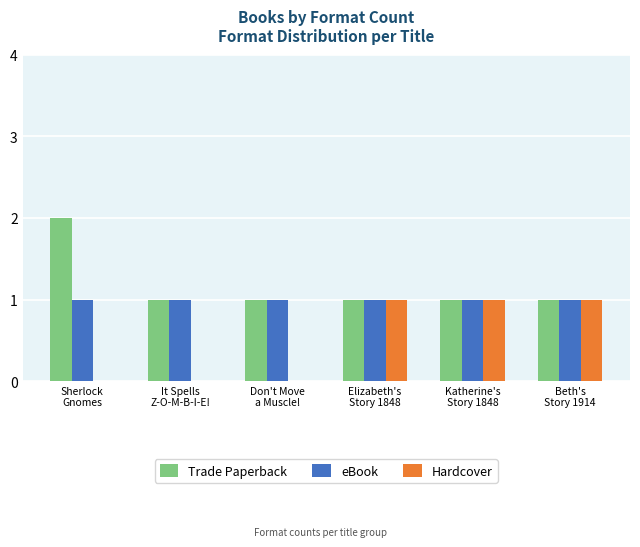

Which series has the largest total across all categories?

Trade Paperback